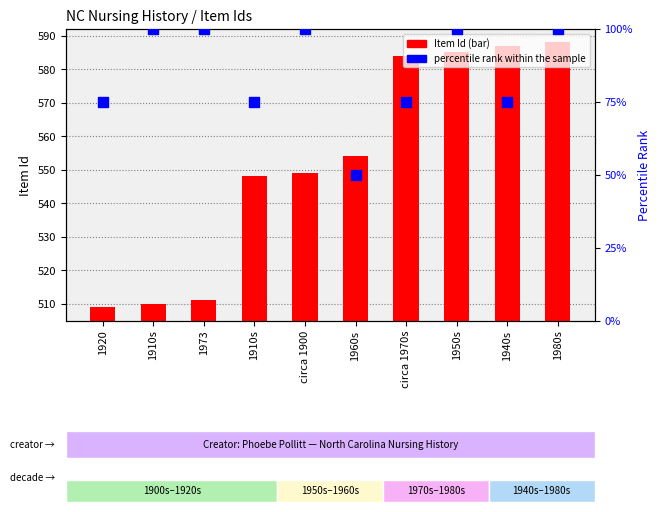

At which category is the sum across all series the highest?

1980s